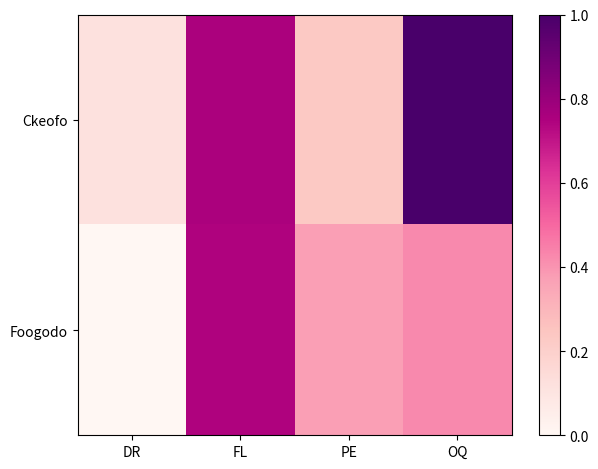

Which category has the lowest value across all series?

DR